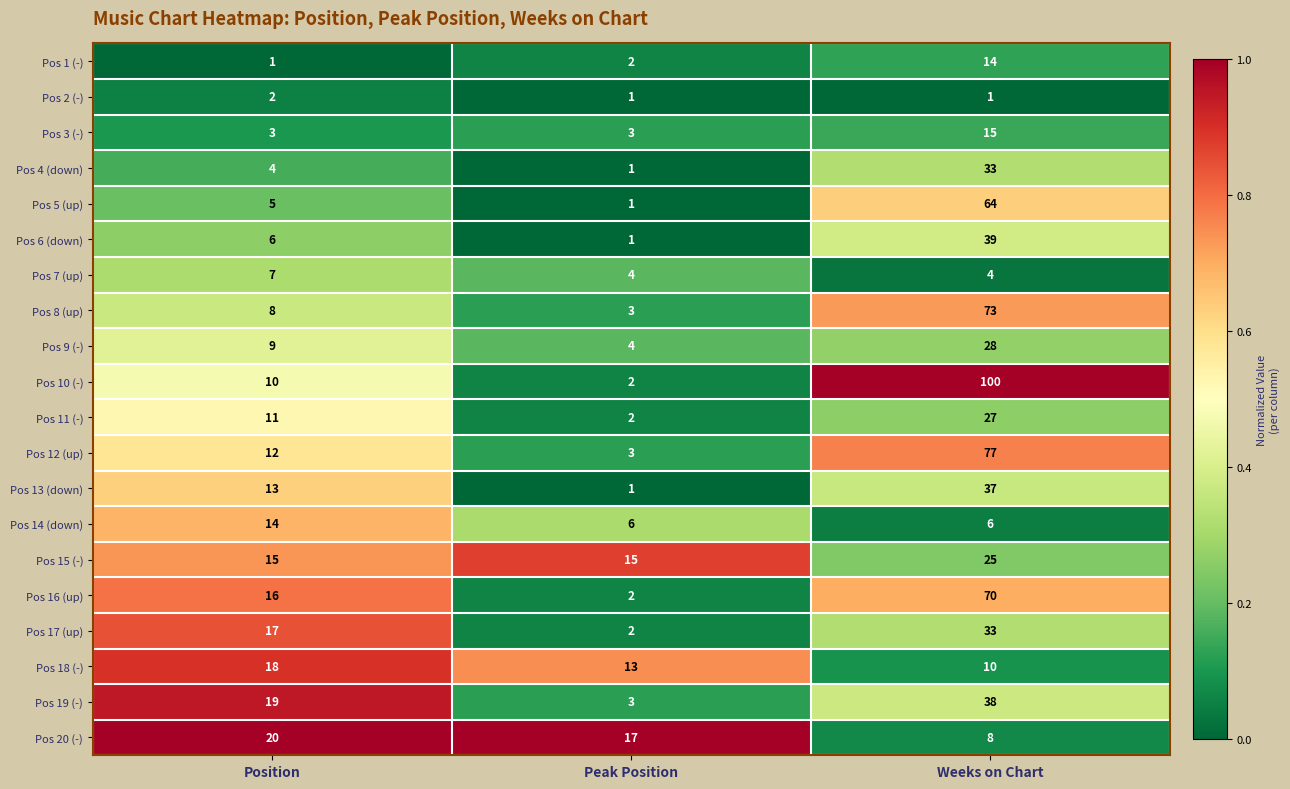

What is the sum of the Pos 2 (-) values at Peak Position and Position?

3